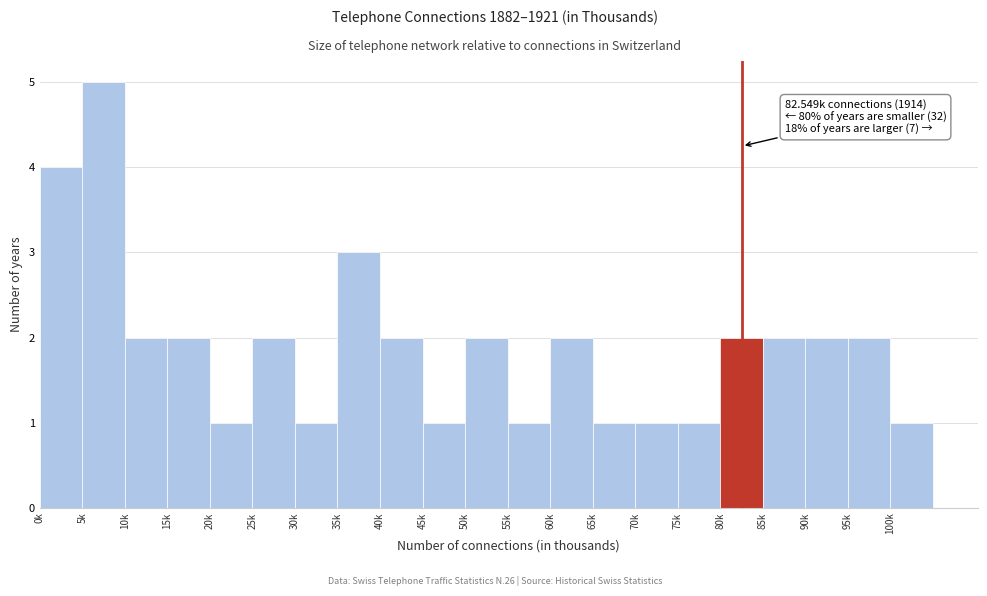

Reading left to right, what are all the values shown in this chart?

4	5	2	2	1	2	1	3	2	1	2	1	2	1	1	1	2	2	2	2	1